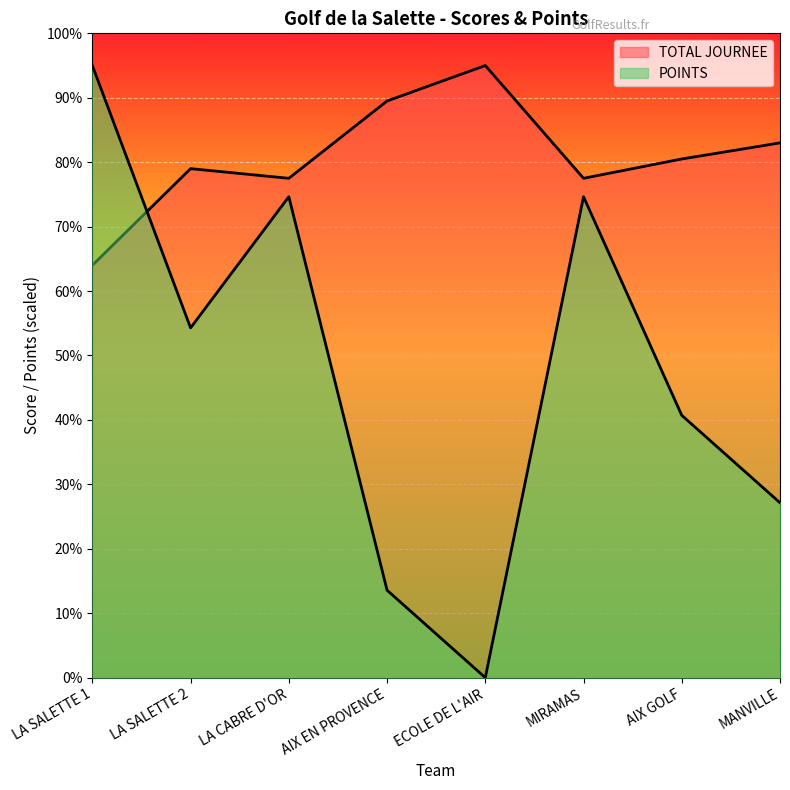

What is the difference between the second highest and second lowest values in the TOTAL JOURNEE series?

24.0